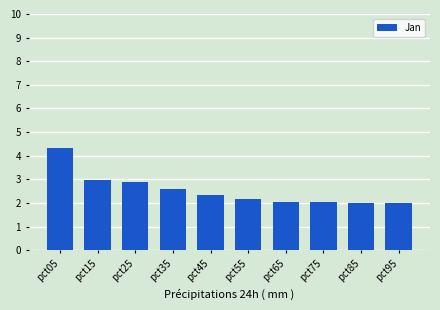

What is the value of the 9th bar from the left?

2.0